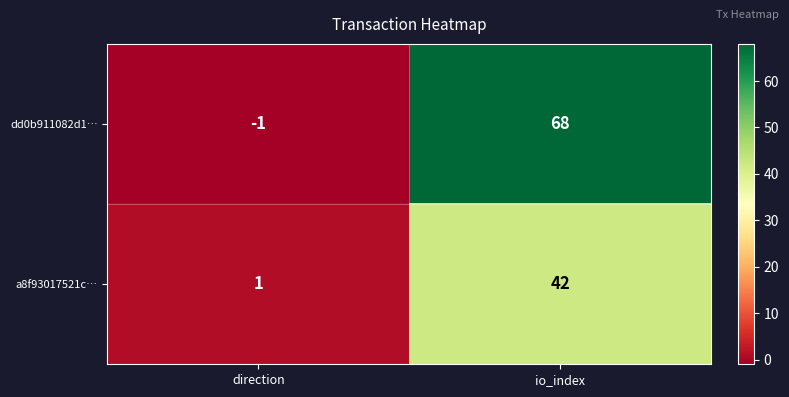

How many negative values does the dd0b911082d1… series have?

1